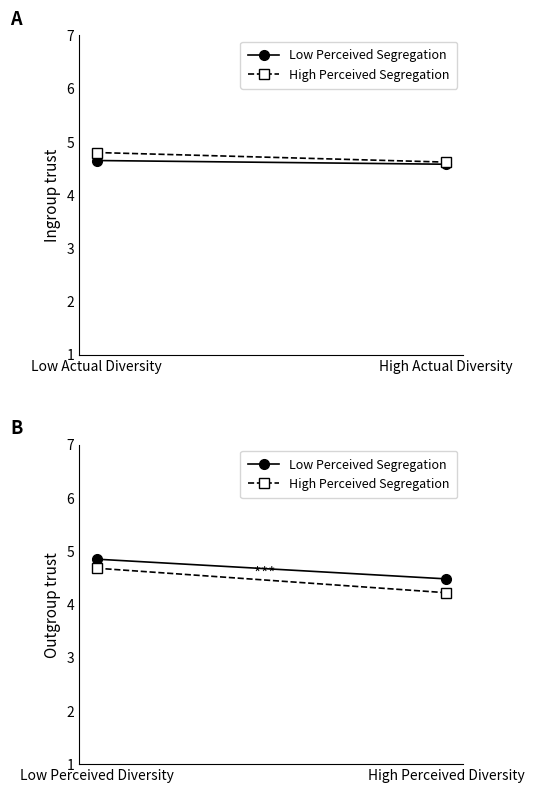

What is the sum of all High Perceived Segregation values?

8.9